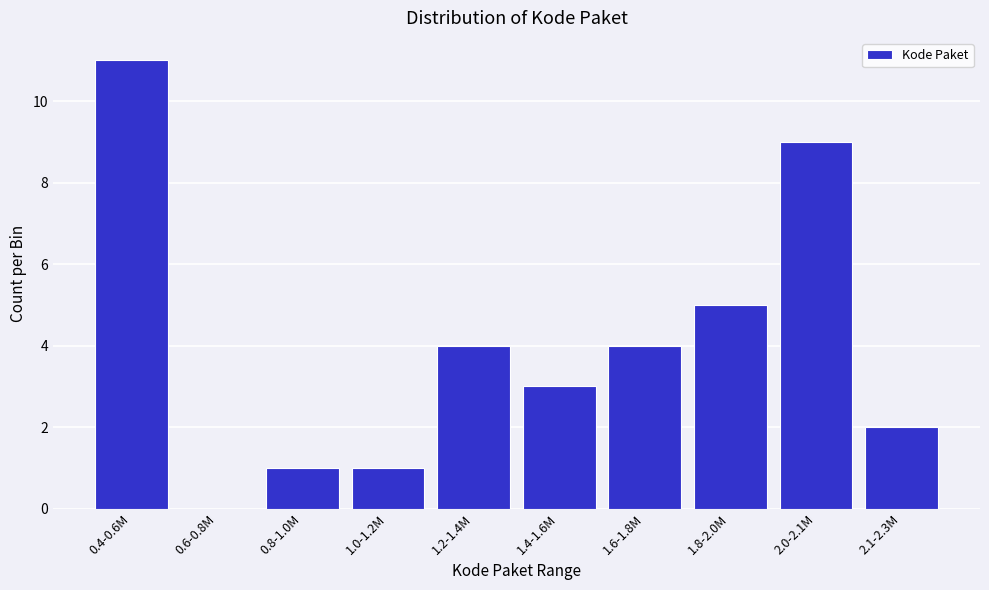

Reading left to right, list all the values displayed in this chart.

0.4-0.6M=11	0.6-0.8M=0	0.8-1.0M=1	1.0-1.2M=1	1.2-1.4M=4	1.4-1.6M=3	1.6-1.8M=4	1.8-2.0M=5	2.0-2.1M=9	2.1-2.3M=2